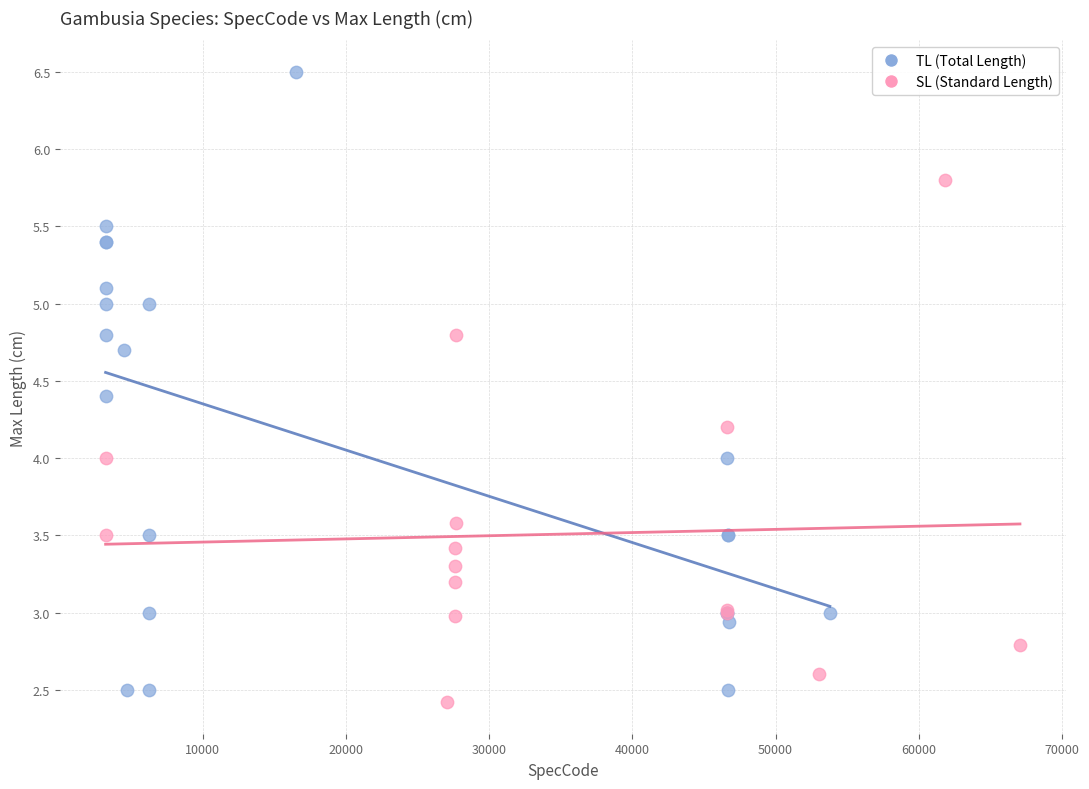

Which series has the largest Y range (max minus min)?

TL (Total Length)